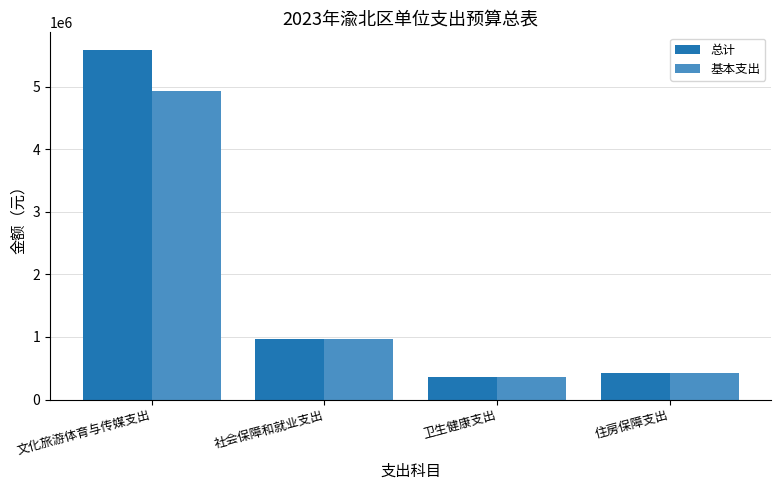

How many groups of bars are there?

4